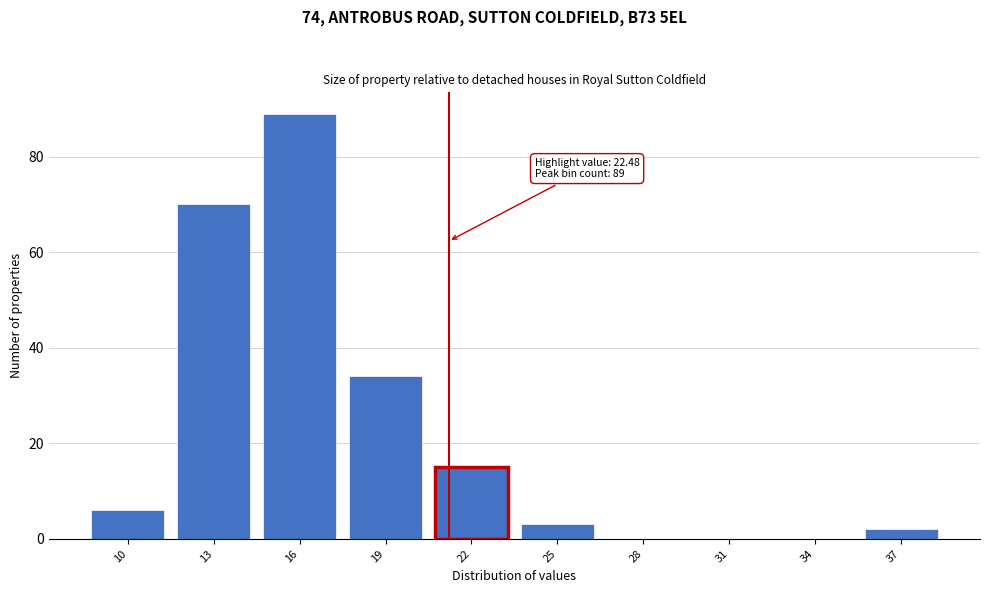

Reading left to right, list all the values displayed in this chart.

10=6	13=70	16=89	19=34	22=15	25=3	28=0	31=0	34=0	37=2